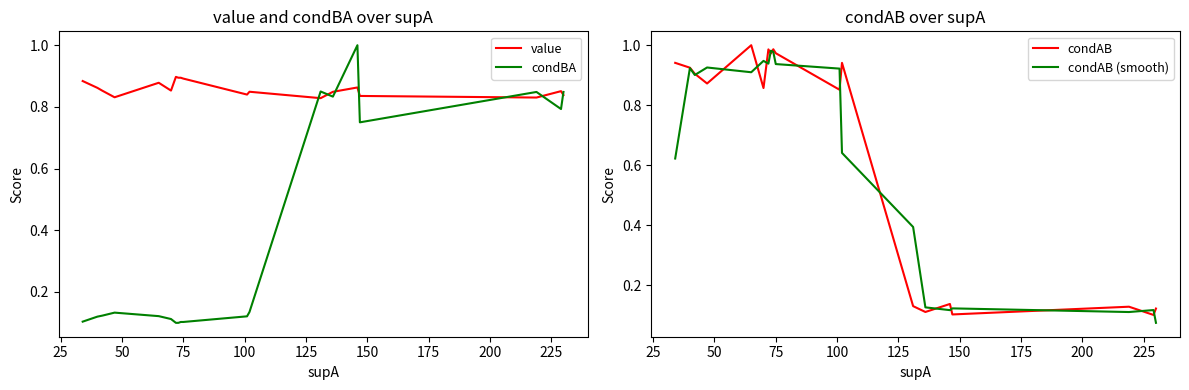

True or false: condBA and value cross at least once.

True